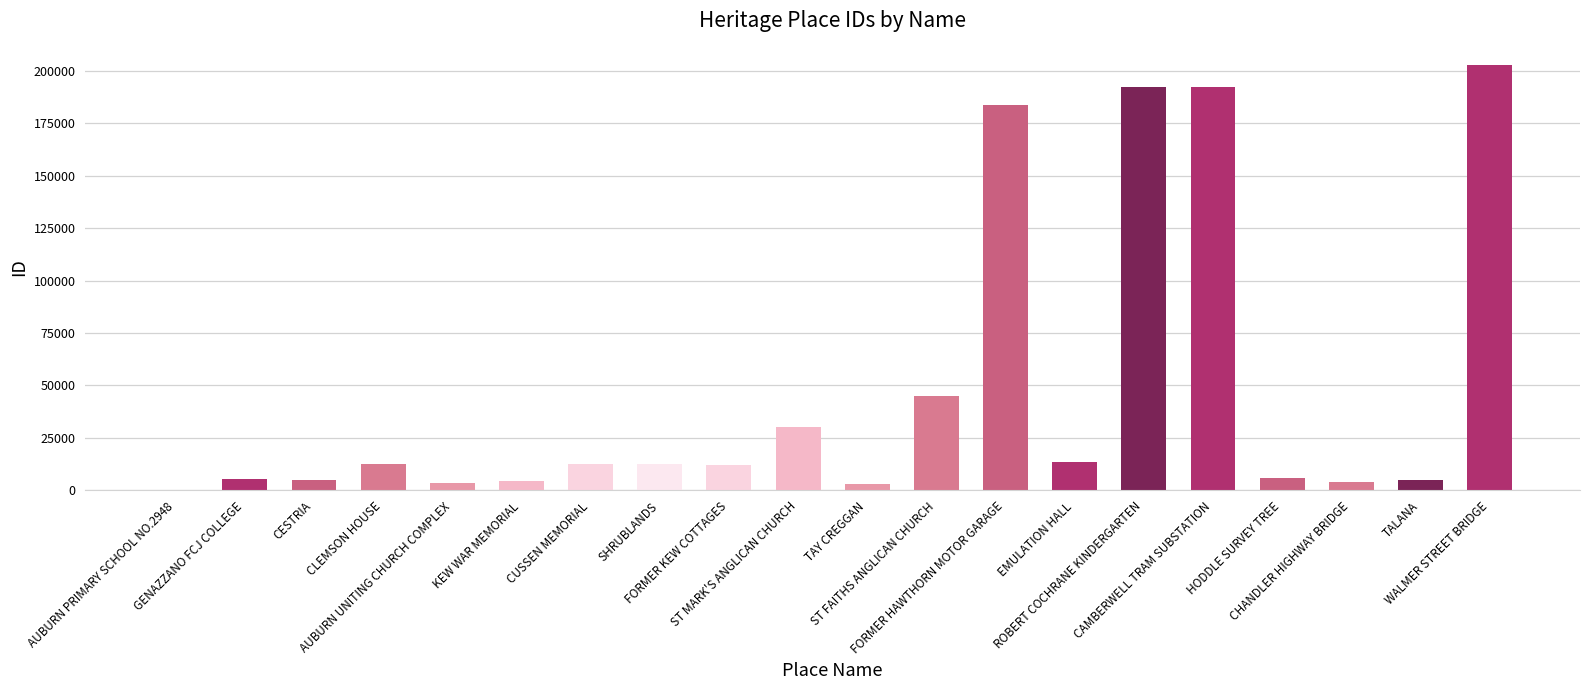

What is the sum of the values at CUSSEN MEMORIAL and FORMER KEW COTTAGES?

24933